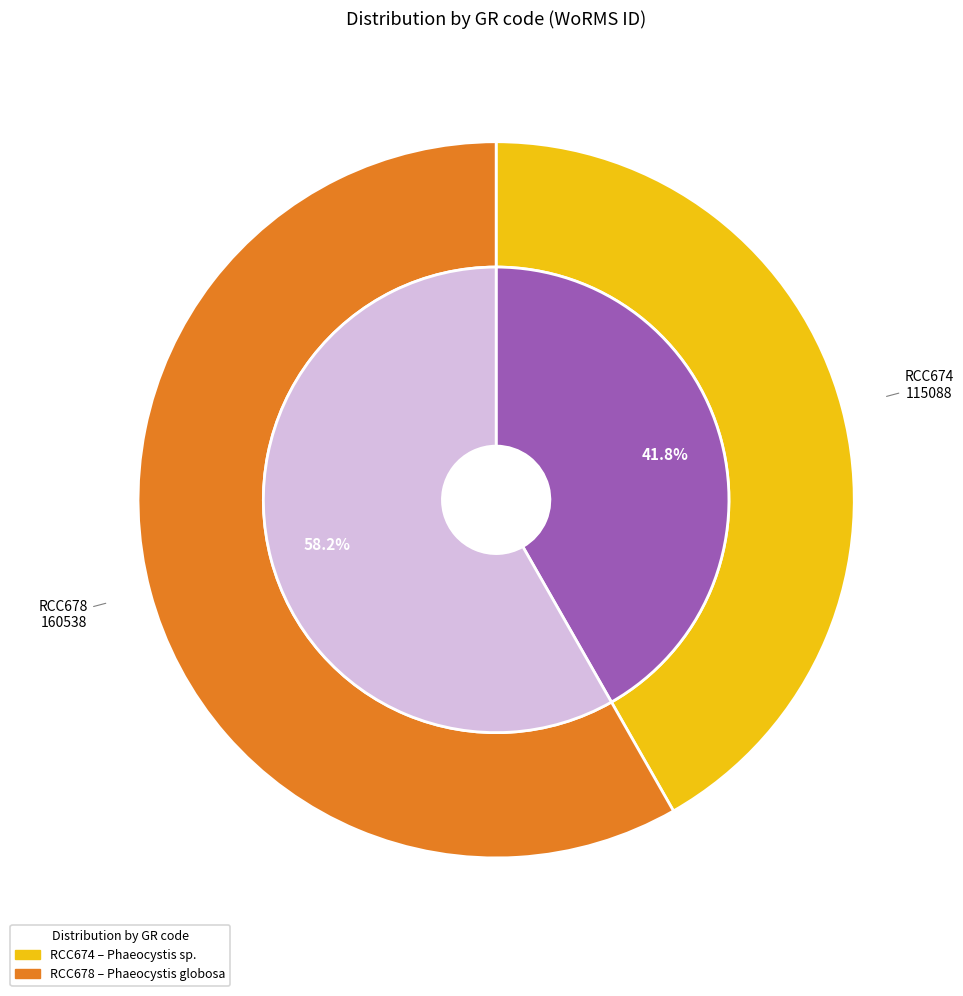

What is the majority slice?

RCC678